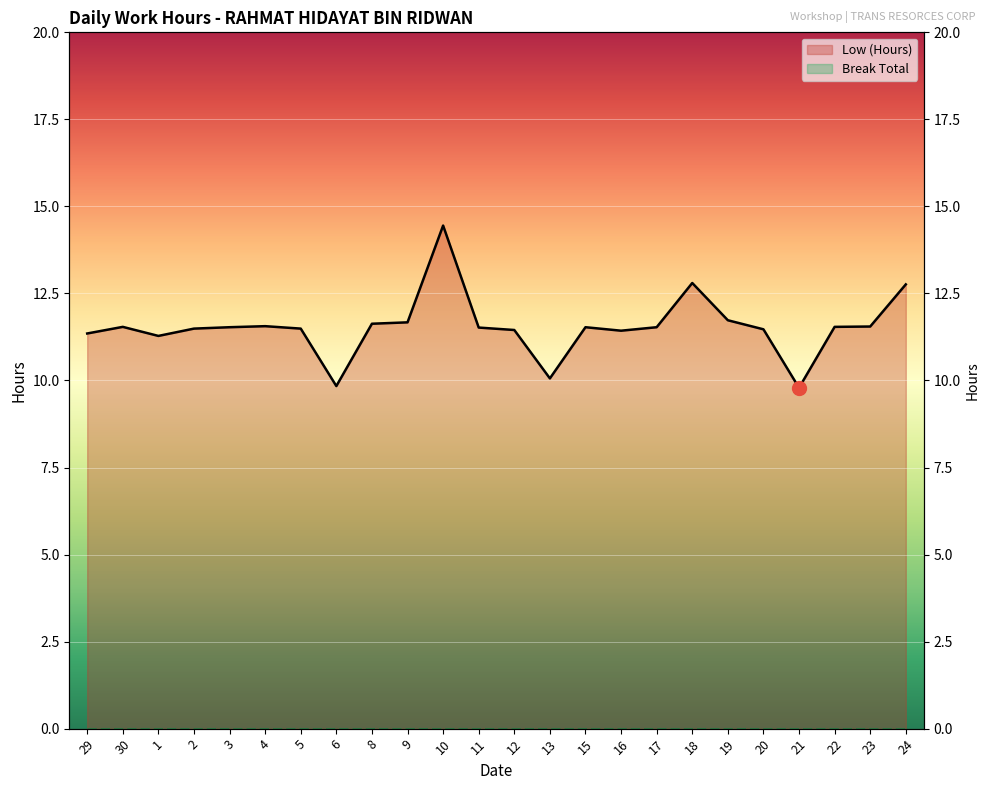

Is it true that the value at 9 is 7.6?

False